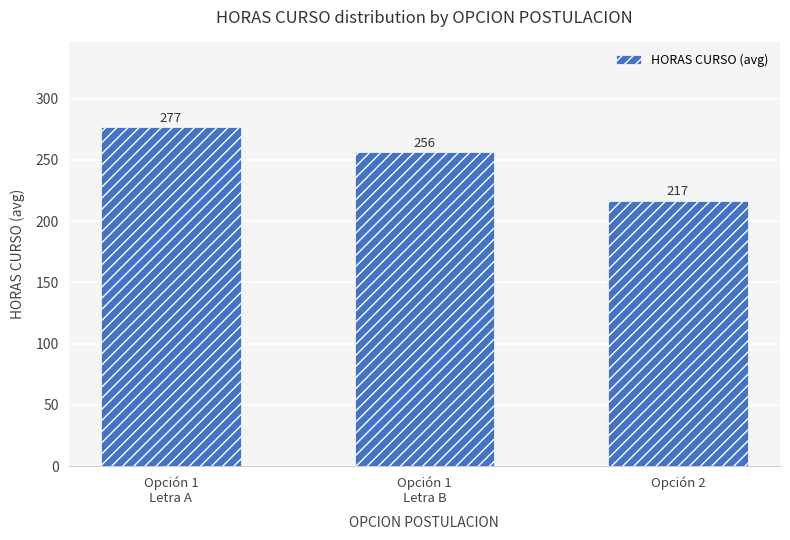

True or false: the data shows 216.6 at Opción 2.

True